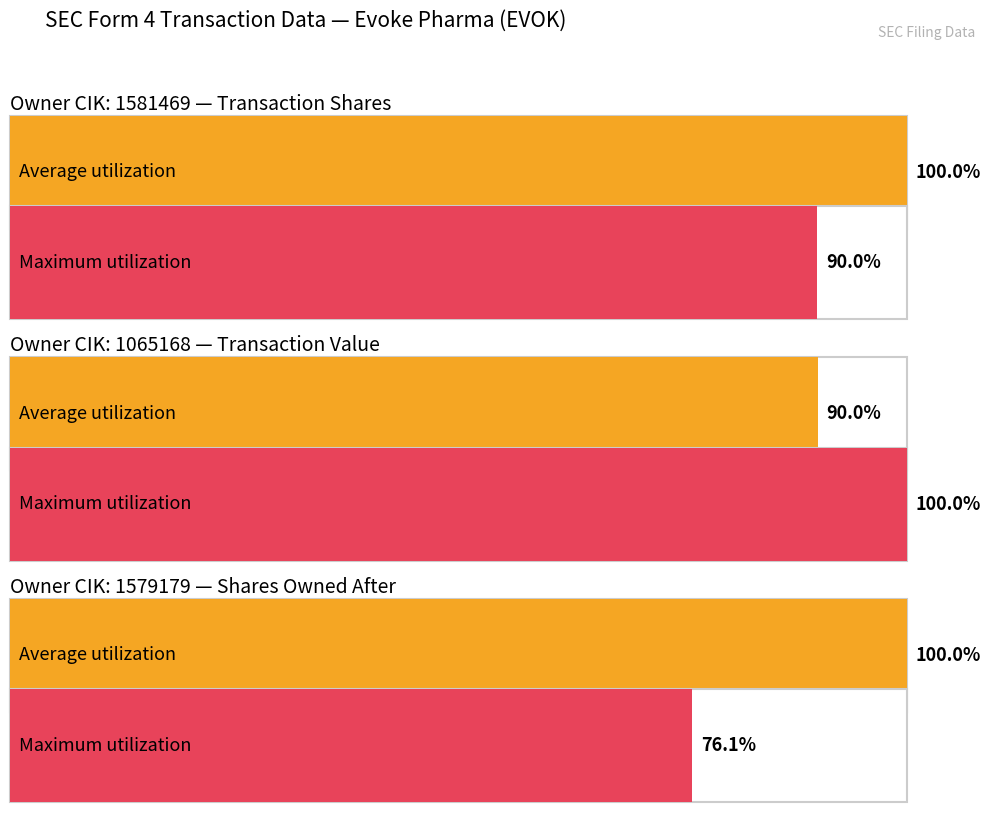

Is the value of transactionShares at 1581469 greater than the value of transactionValue at 1579179?

Yes